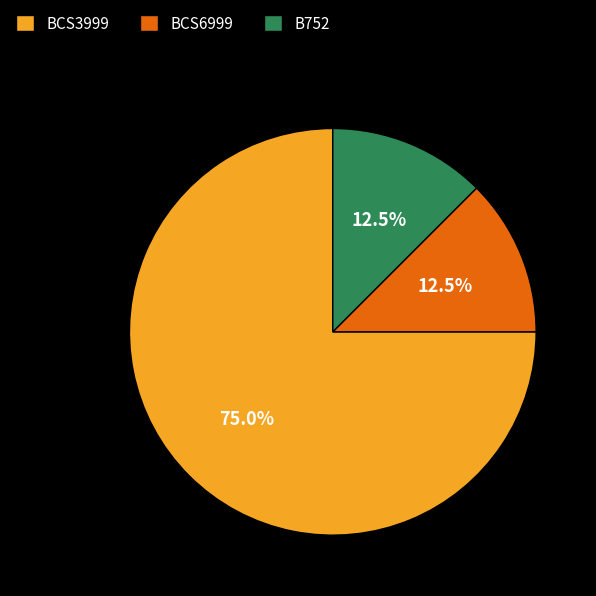

Which slice is the largest?

BCS3999